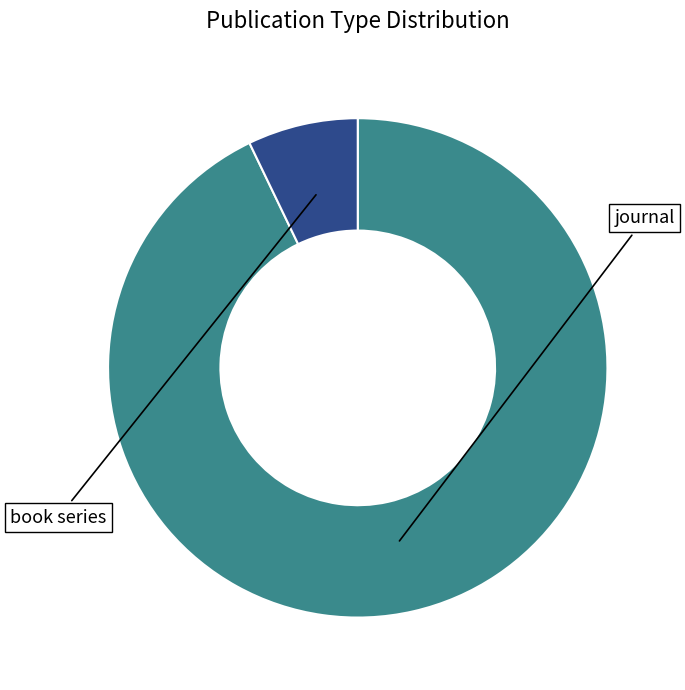

Does journal represent more than half of the total?

Yes